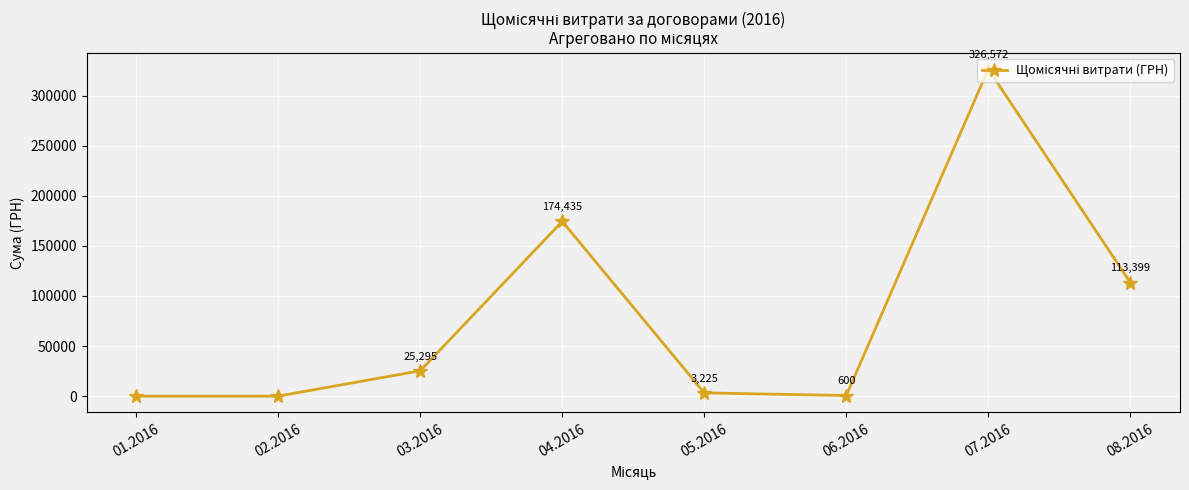

What is the greatest value displayed?

326572.3